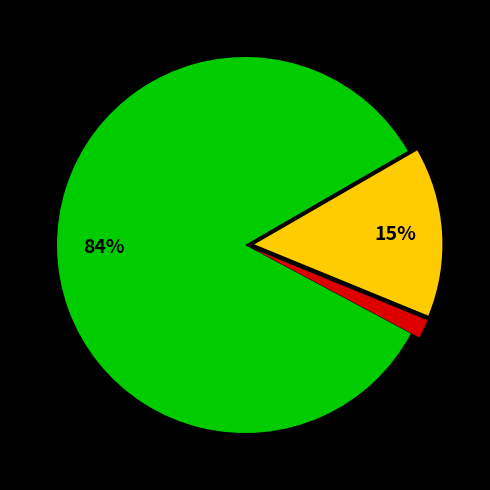

To the nearest percent, what is the average slice percentage?

33%